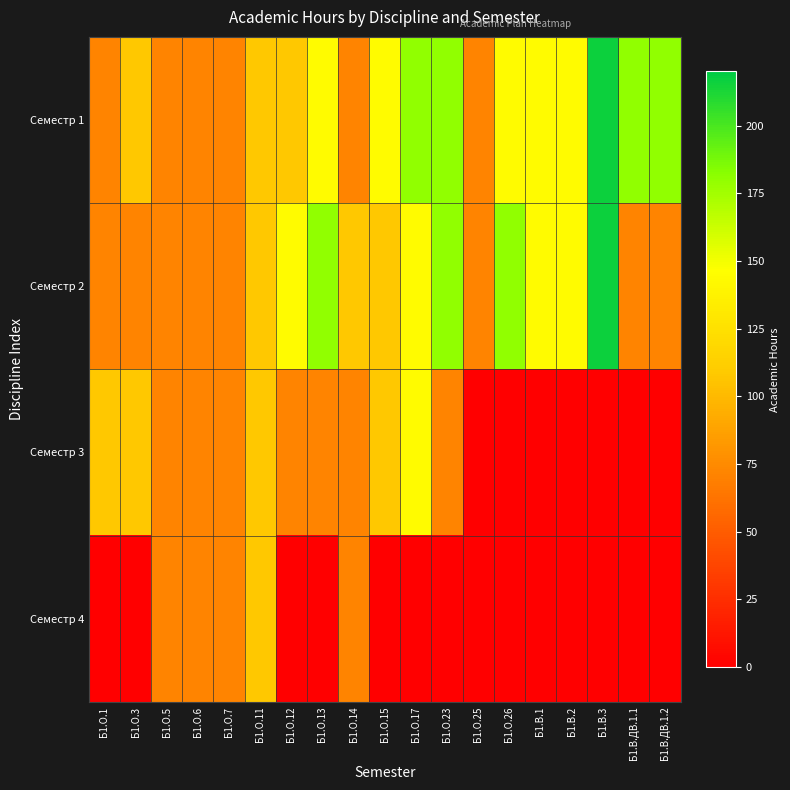

Reading left to right, transcribe all the data shown in this chart.

Семестр 1: Б1.О.1=72	Б1.О.3=108	Б1.О.5=72	Б1.О.6=72	Б1.О.7=72	Б1.О.11=108	Б1.О.12=108	Б1.О.13=144	Б1.О.14=72	Б1.О.15=144	Б1.О.17=180	Б1.О.23=180	Б1.О.25=72	Б1.О.26=144	Б1.В.1=144	Б1.В.2=144	Б1.В.3=216	Б1.В.ДВ.1.1=180	Б1.В.ДВ.1.2=180
Семестр 2: Б1.О.1=72	Б1.О.3=72	Б1.О.5=72	Б1.О.6=72	Б1.О.7=72	Б1.О.11=108	Б1.О.12=144	Б1.О.13=180	Б1.О.14=108	Б1.О.15=108	Б1.О.17=144	Б1.О.23=180	Б1.О.25=72	Б1.О.26=180	Б1.В.1=144	Б1.В.2=144	Б1.В.3=216	Б1.В.ДВ.1.1=72	Б1.В.ДВ.1.2=72
Семестр 3: Б1.О.1=108	Б1.О.3=108	Б1.О.5=72	Б1.О.6=72	Б1.О.7=72	Б1.О.11=108	Б1.О.12=72	Б1.О.13=72	Б1.О.14=72	Б1.О.15=108	Б1.О.17=144	Б1.О.23=72	Б1.О.25=0	Б1.О.26=0	Б1.В.1=0	Б1.В.2=0	Б1.В.3=0	Б1.В.ДВ.1.1=0	Б1.В.ДВ.1.2=0
Семестр 4: Б1.О.1=0	Б1.О.3=0	Б1.О.5=72	Б1.О.6=72	Б1.О.7=72	Б1.О.11=108	Б1.О.12=0	Б1.О.13=0	Б1.О.14=72	Б1.О.15=0	Б1.О.17=0	Б1.О.23=0	Б1.О.25=0	Б1.О.26=0	Б1.В.1=0	Б1.В.2=0	Б1.В.3=0	Б1.В.ДВ.1.1=0	Б1.В.ДВ.1.2=0